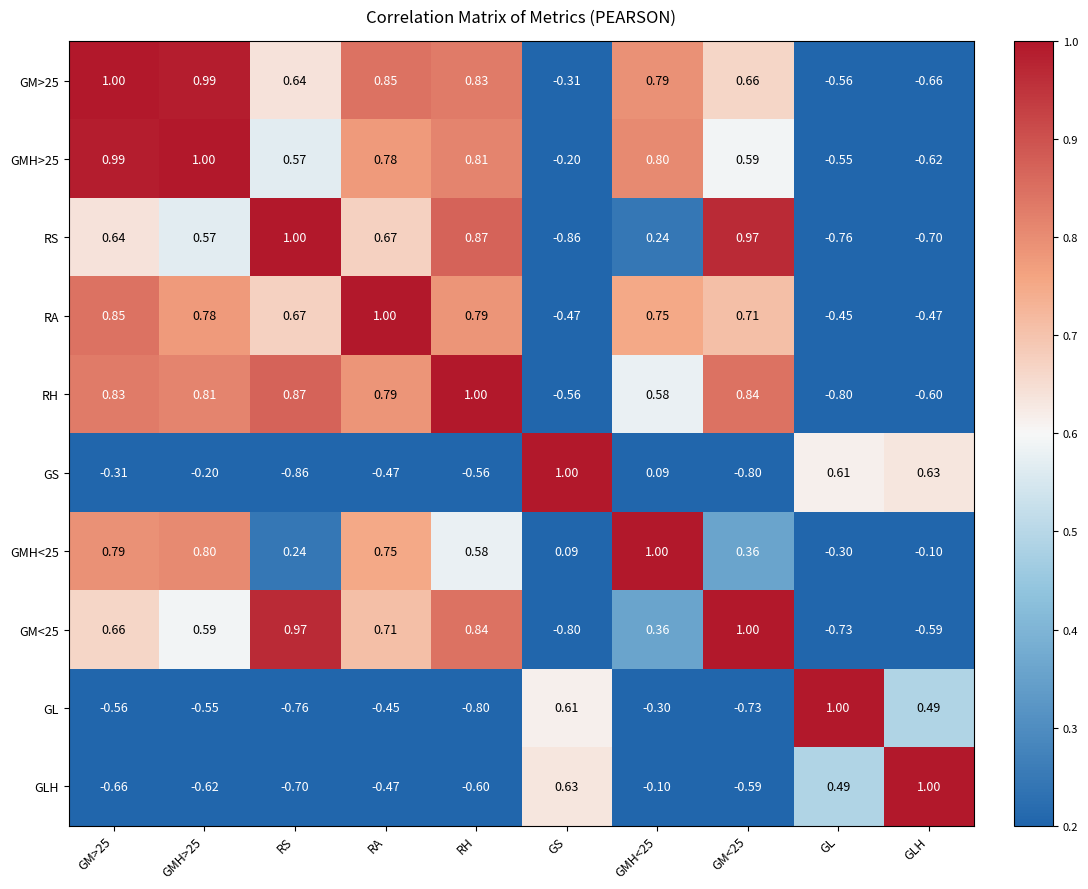

Where does the GS series first go above 0?

GS